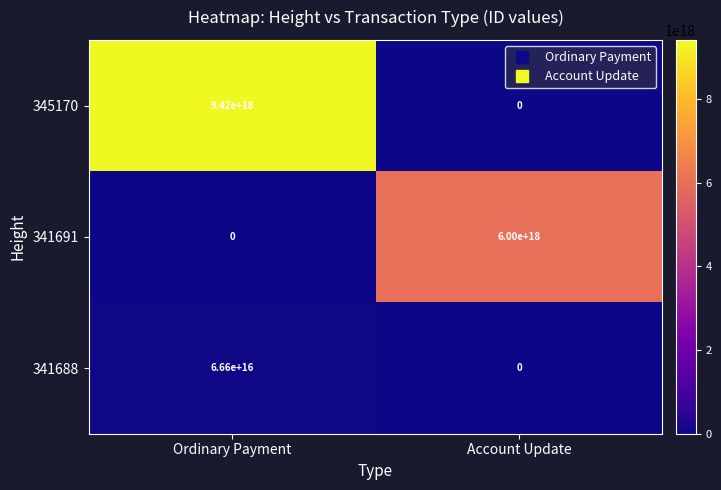

At which category is the sum across all series the highest?

Ordinary Payment